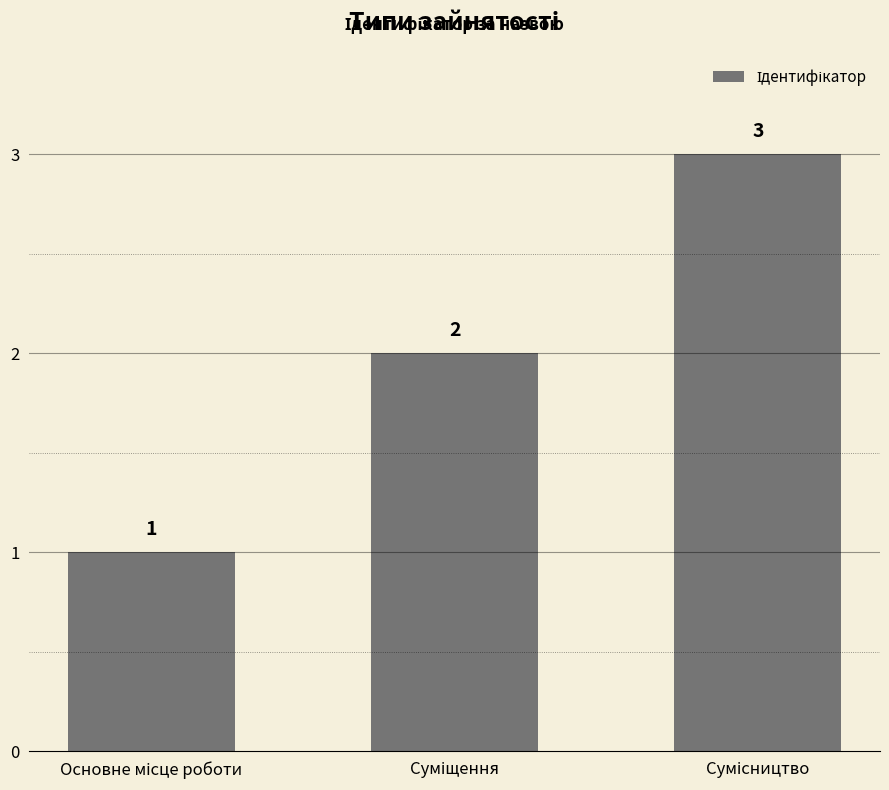

What is the sum of all values?

6